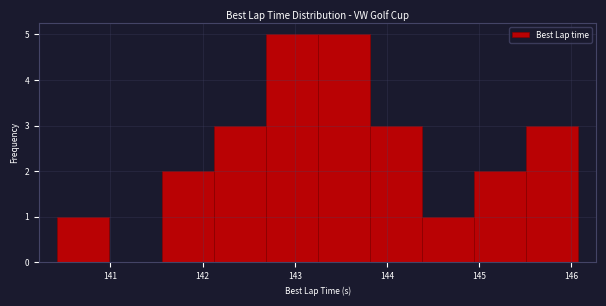

Reading left to right, transcribe this chart: for each bar, give the range it covers on the x-axis and its height. Neither the bar edges nor the heights are printed on the chart, so give them approximately, as read against the axes.

140.4 to 141.0: 1
141.0 to 141.6: 0
141.6 to 142.1: 2
142.1 to 142.7: 3
142.7 to 143.2: 5
143.2 to 143.8: 5
143.8 to 144.4: 3
144.4 to 144.9: 1
144.9 to 145.5: 2
145.5 to 146.1: 3